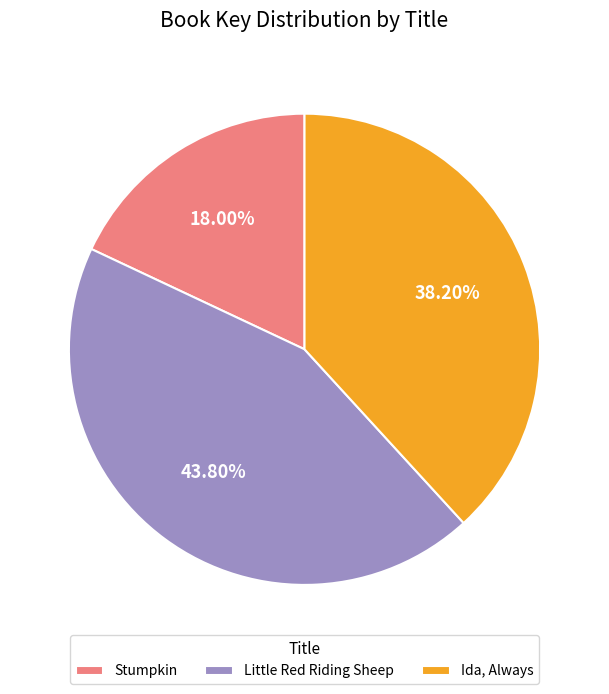

Is there any slice that represents more than half of the pie?

No